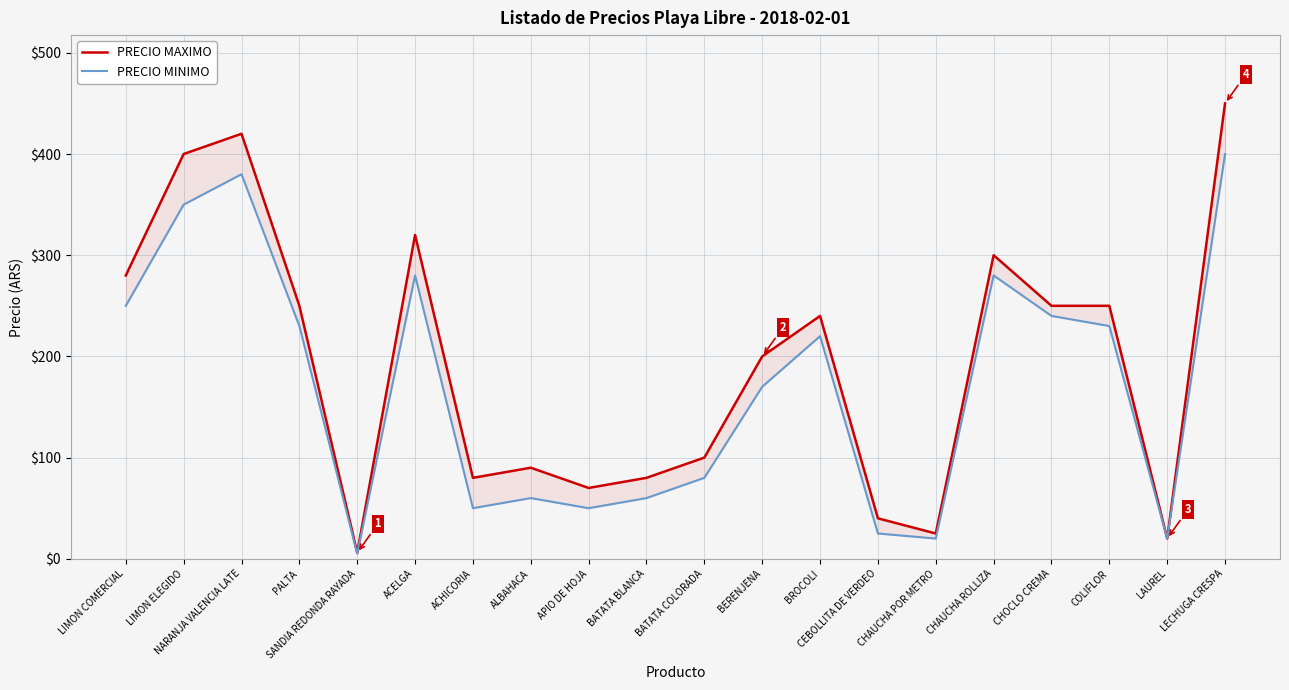

Which has a higher value, APIO DE HOJA or BATATA COLORADA?

BATATA COLORADA